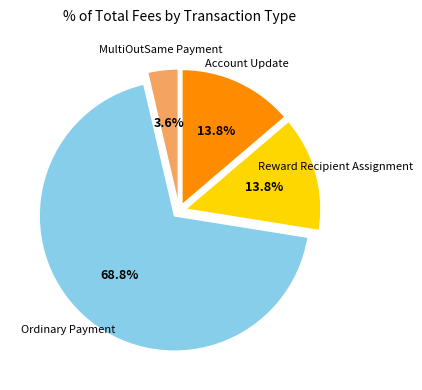

Which has a higher value, Reward Recipient Assignment or MultiOutSame Payment?

Reward Recipient Assignment